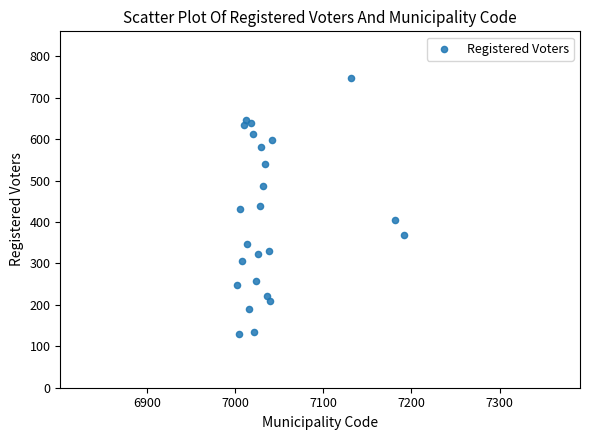

What is the range of X values (max minus min)?

189